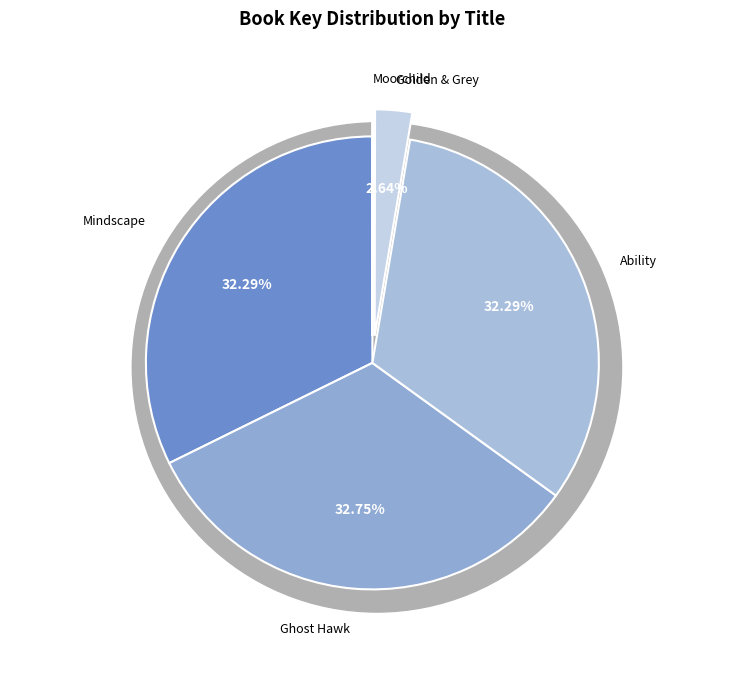

Is there a majority slice in this chart?

No